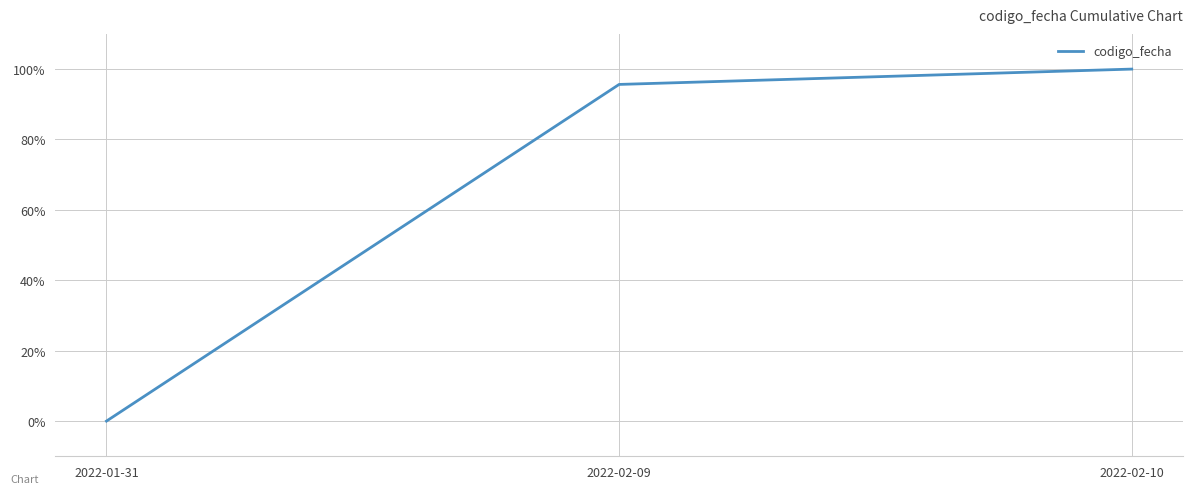

Between 2022-02-10 and 2022-02-09, which is larger?

2022-02-10